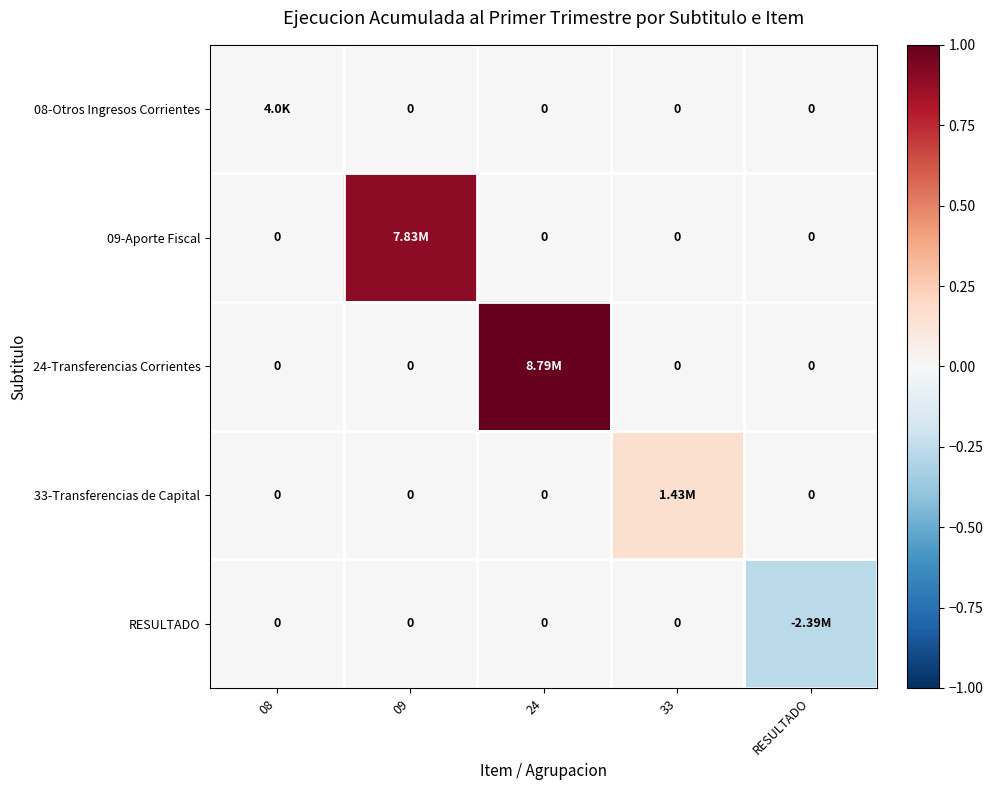

What is the difference between the maximum and minimum values in the 24-Transferencias Corrientes series?

1.0